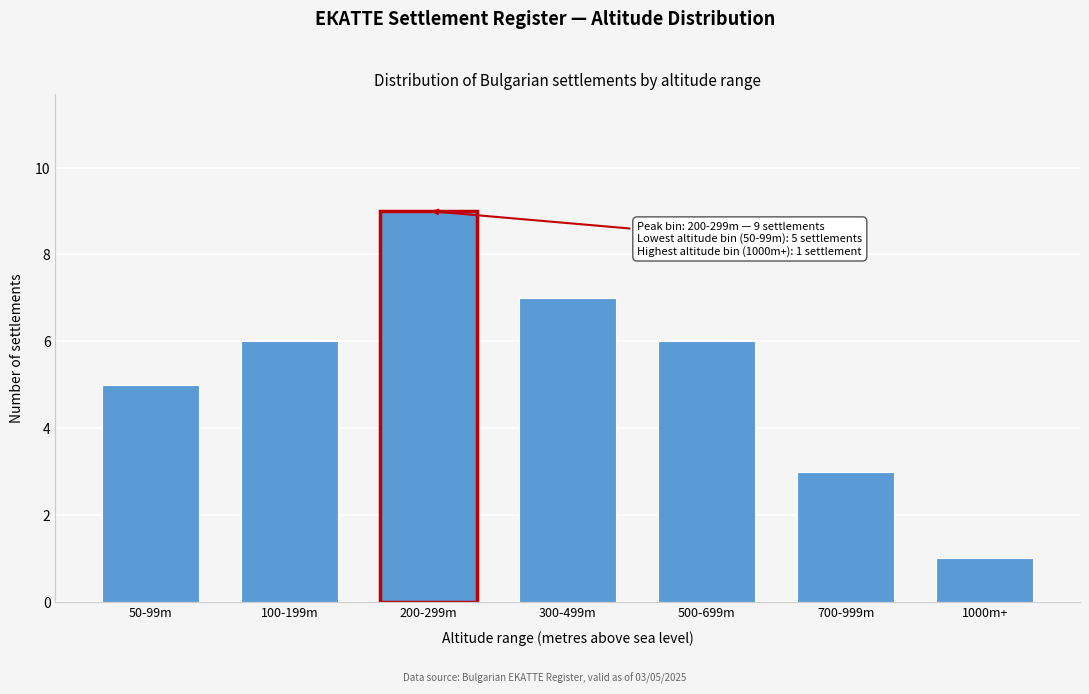

Reading left to right, transcribe all the data shown in this chart.

50-99m=5	100-199m=6	200-299m=9	300-499m=7	500-699m=6	700-999m=3	1000m+=1